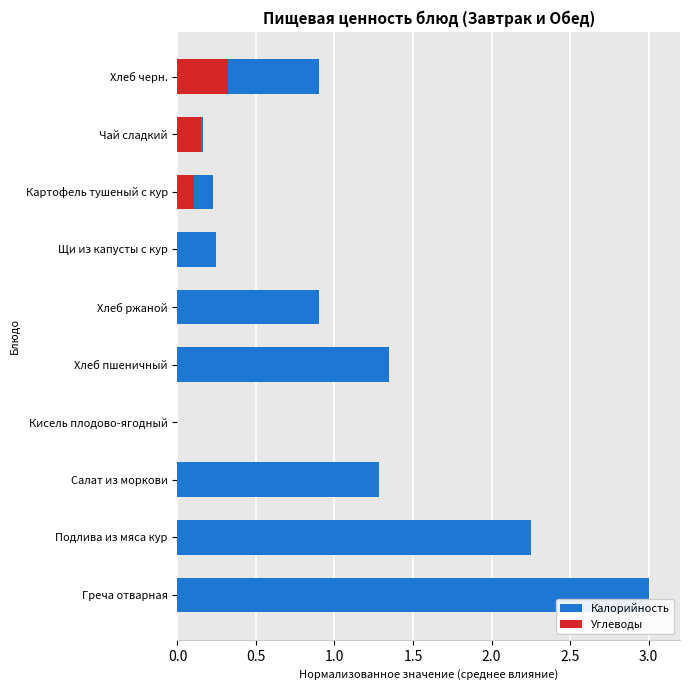

How many data points does each series have?

10